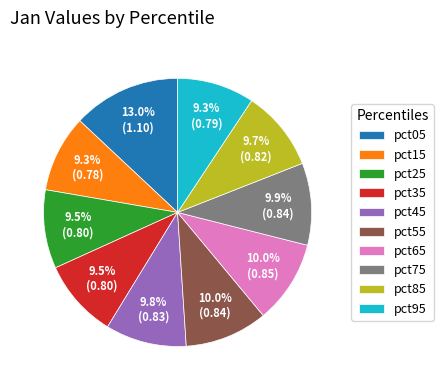

Between pct85 and pct05, which is larger?

pct05